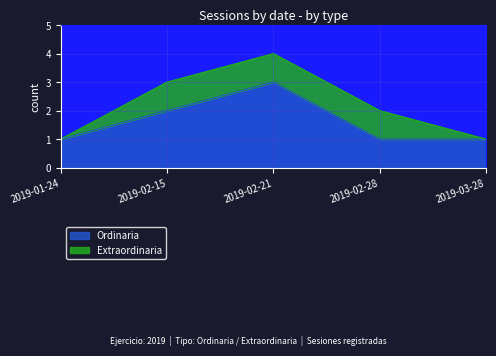

Is it true that the value at 2019-02-21 is 3?

True